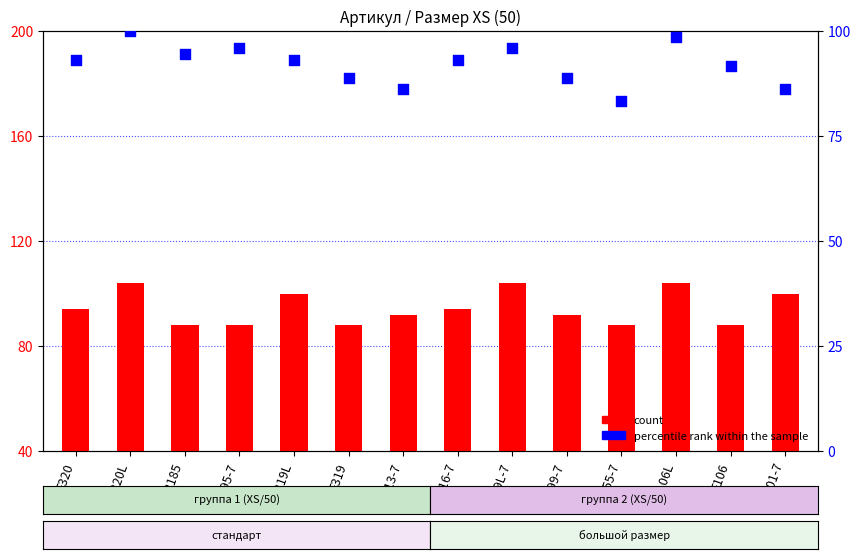

Which series reaches the minimum Y coordinate?

percentile rank within the sample